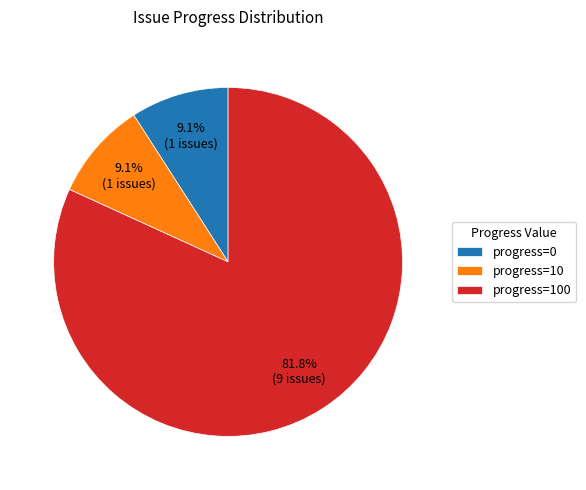

What is the ratio of the value at progress=10 to the value at progress=0?

1.0